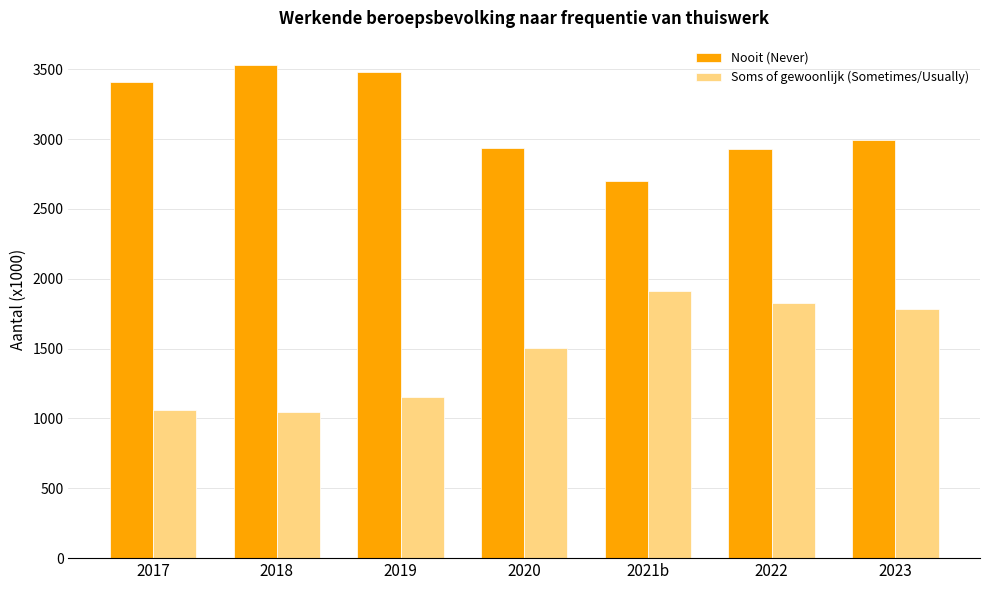

What is the greatest value displayed?

3527.6